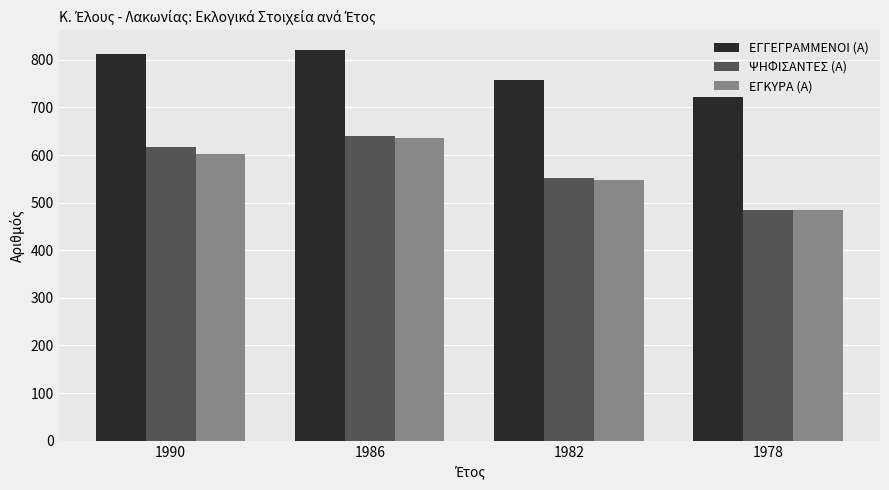

What is the value of the ΕΓΚΥΡΑ (Α) bar at the 1st from the left?

603